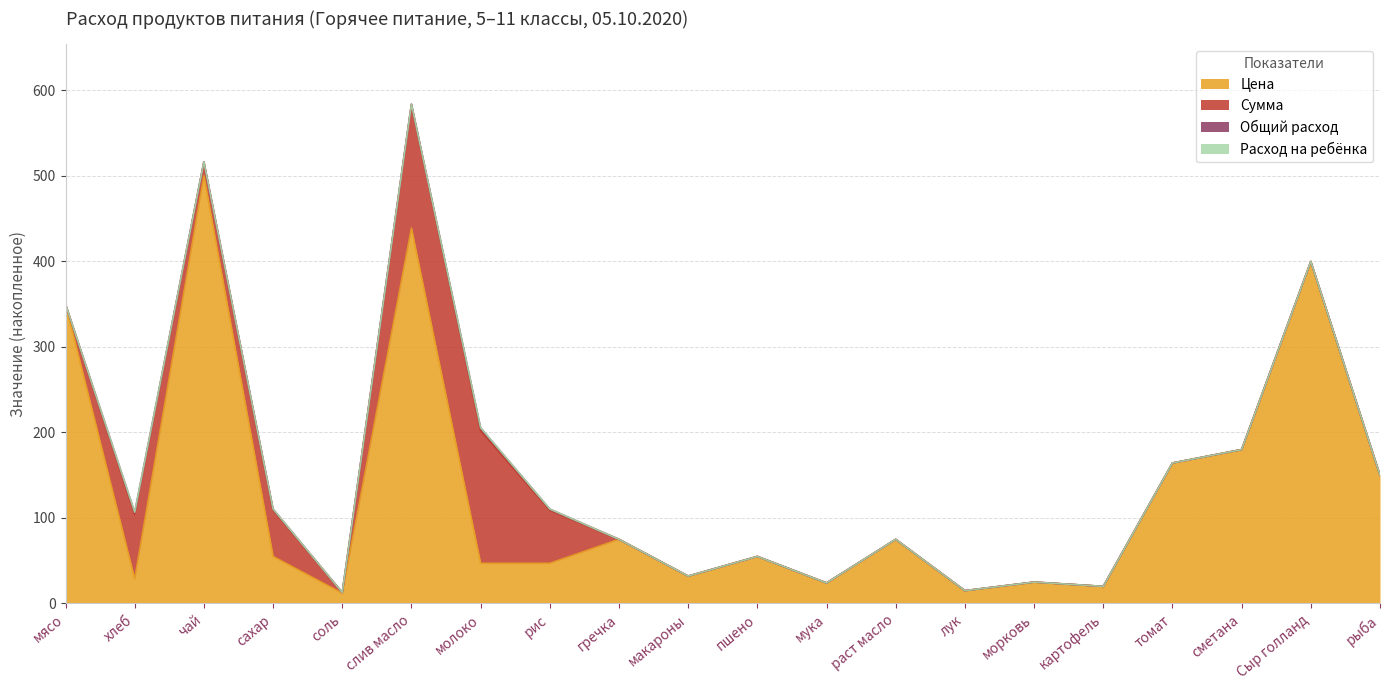

At which category does Общий расход reach its first local peak?

хлеб